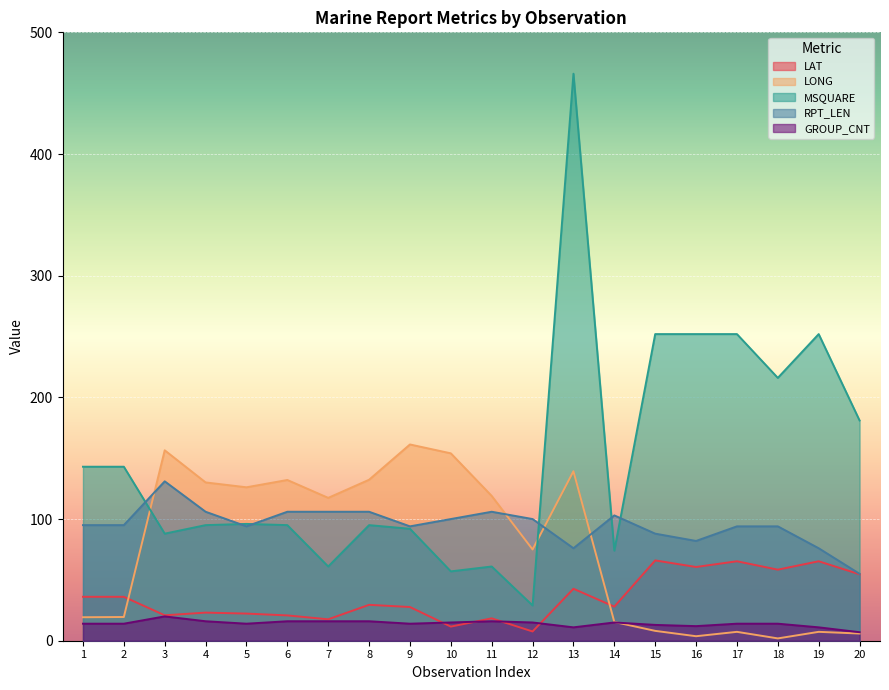

Rank the series by their maximum value, from lowest to highest.

GROUP_CNT, LAT, RPT_LEN, LONG, MSQUARE